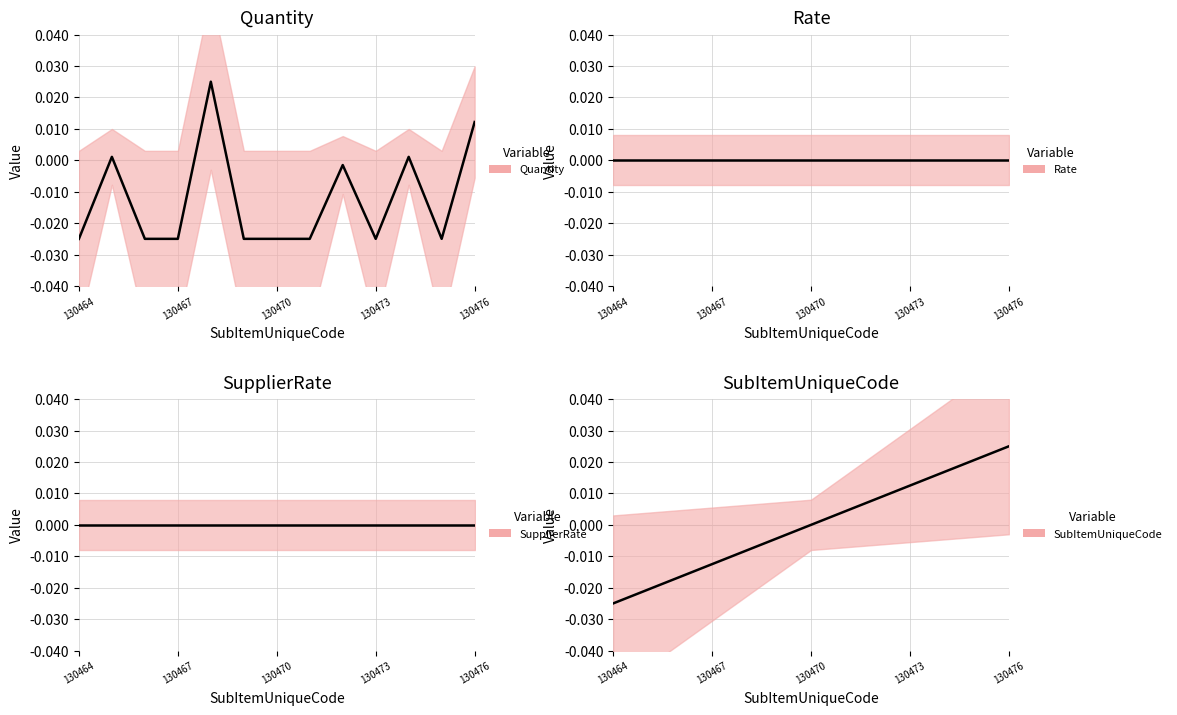

Is it true that SubItemUniqueCode_line equals 0.0 at 11?

False